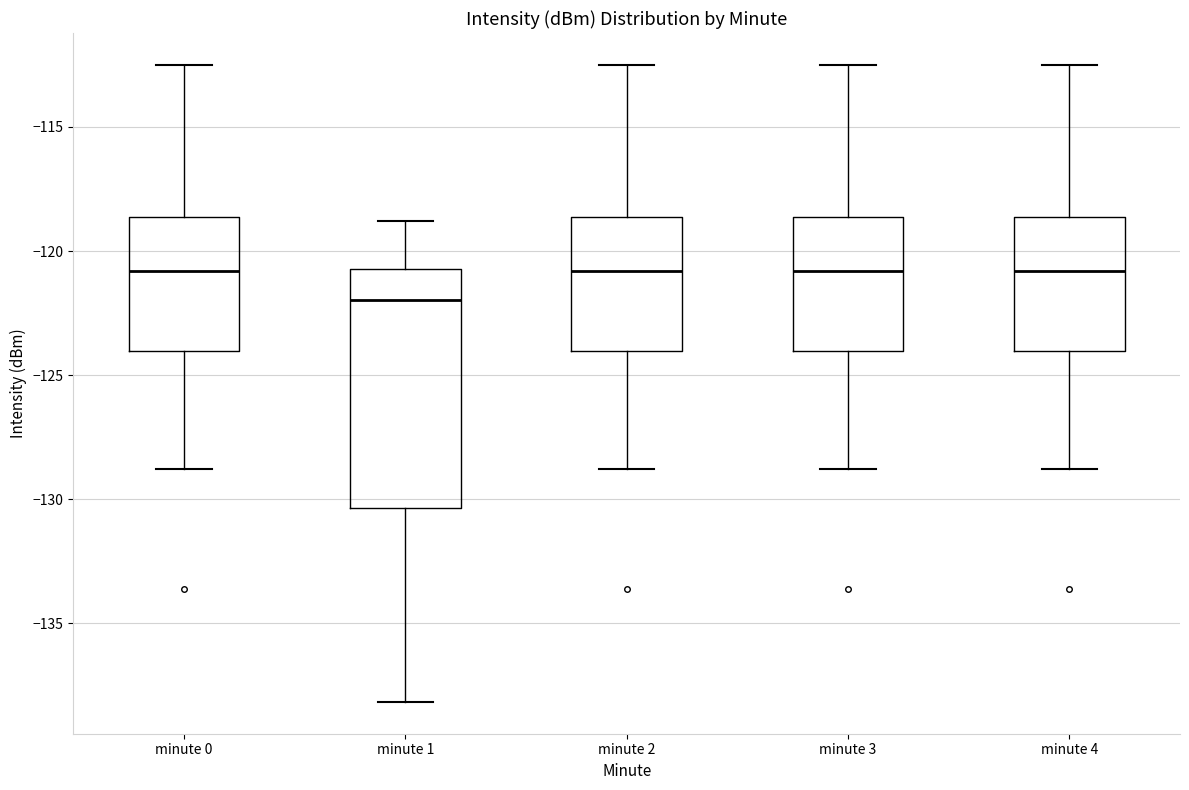

Reading left to right, transcribe this box plot: for each box, give where its median line is, the range the box spans, and where its two whiskers end, as read against the y-axis. The values are not printed on the chart, so give them approximately, as read against the axis.

minute 0: median -121.0, box -124.0 to -118.5, whiskers -129.0 to -112.5
minute 1: median -122.0, box -130.5 to -120.5, whiskers -138.0 to -119.0
minute 2: median -121.0, box -124.0 to -118.5, whiskers -129.0 to -112.5
minute 3: median -121.0, box -124.0 to -118.5, whiskers -129.0 to -112.5
minute 4: median -121.0, box -124.0 to -118.5, whiskers -129.0 to -112.5